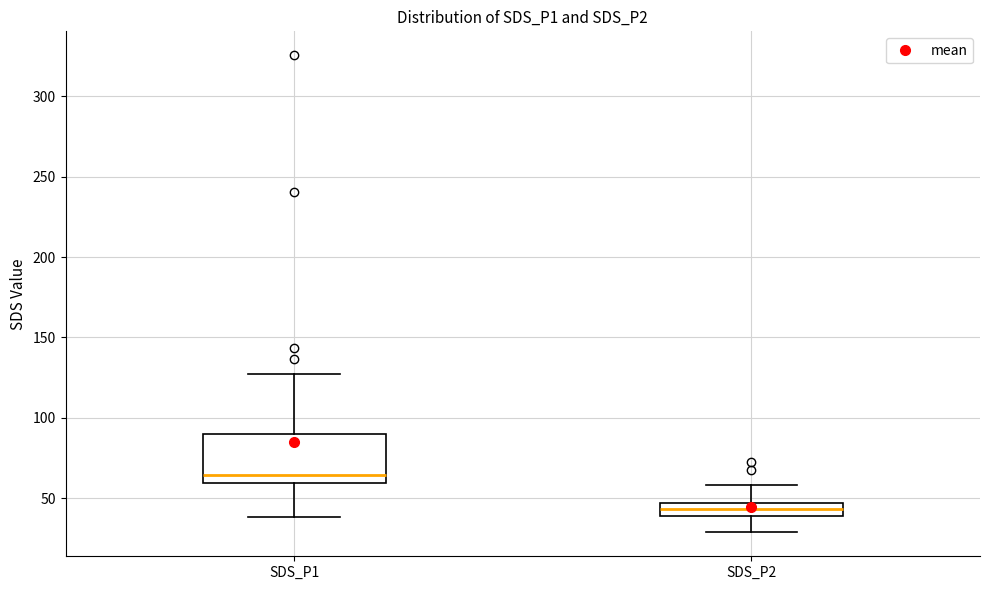

Reading left to right, transcribe this box plot: for each box, give where its median line is, the range the box spans, and where its two whiskers end, as read against the y-axis. The values are not printed on the chart, so give them approximately, as read against the axis.

SDS_P1: median 65, box 60 to 90, whiskers 40 to 125
SDS_P2: median 45 (inside the box), box 40 to 45, whiskers 30 to 60